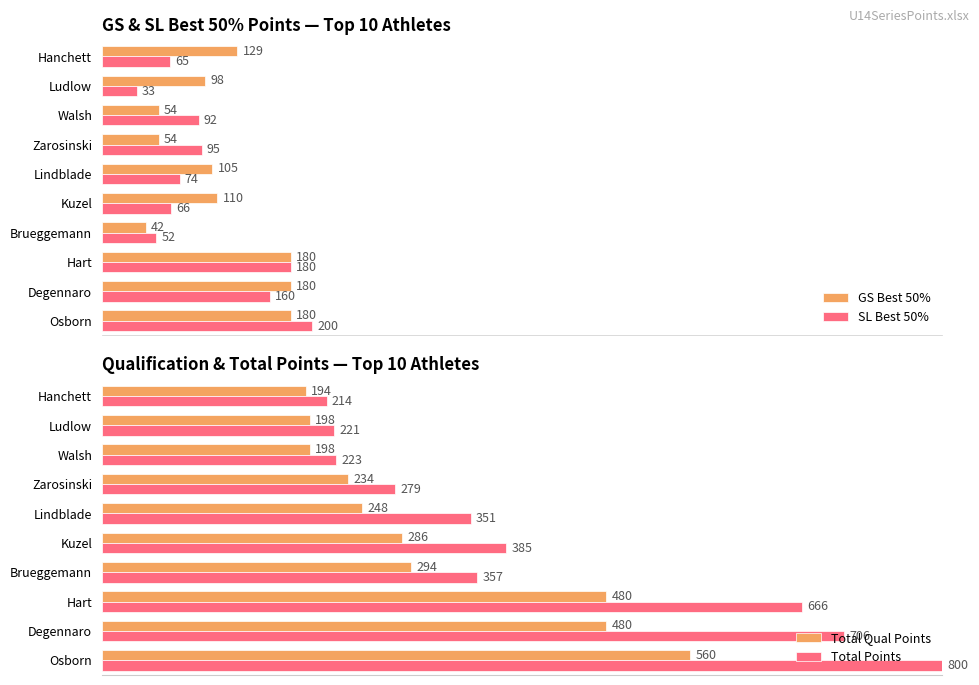

Is the value of SL Best 50% at Ludlow greater than the value of GS Best 50% at Hart?

No